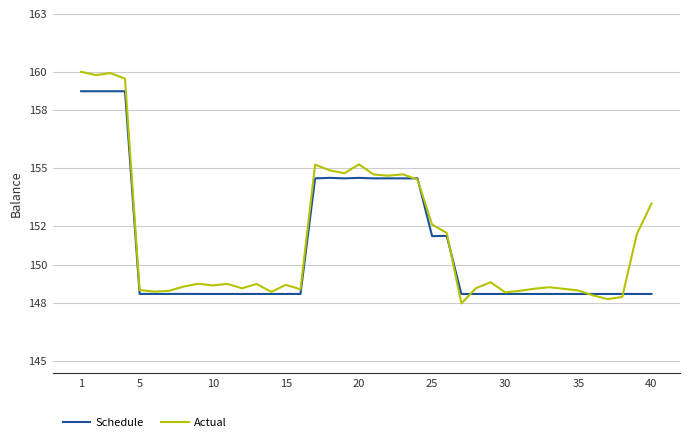

Which series has the widest spread of values?

Actual